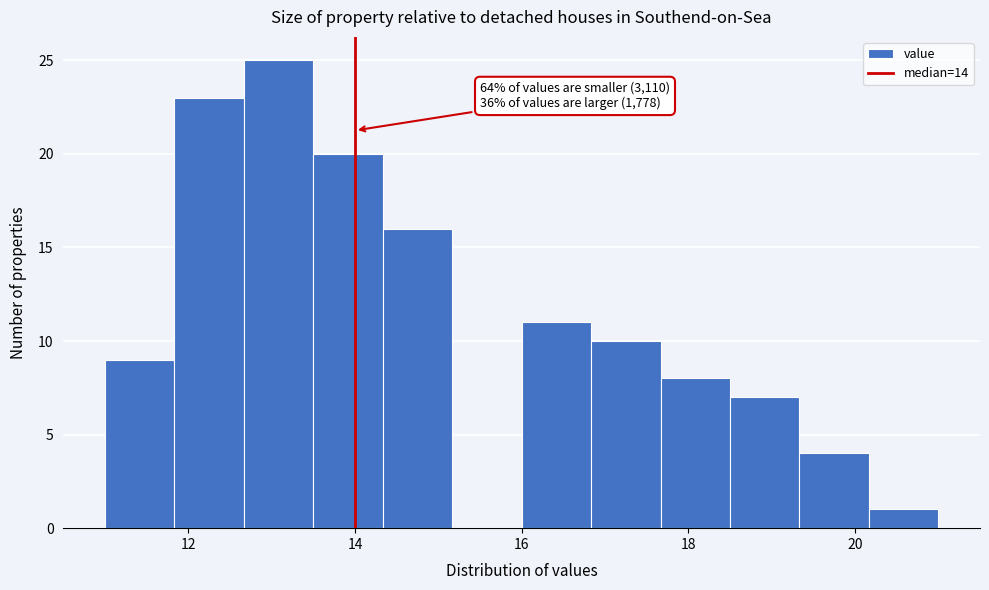

Which range on the x-axis has the tallest bar?

12.6 to 13.6